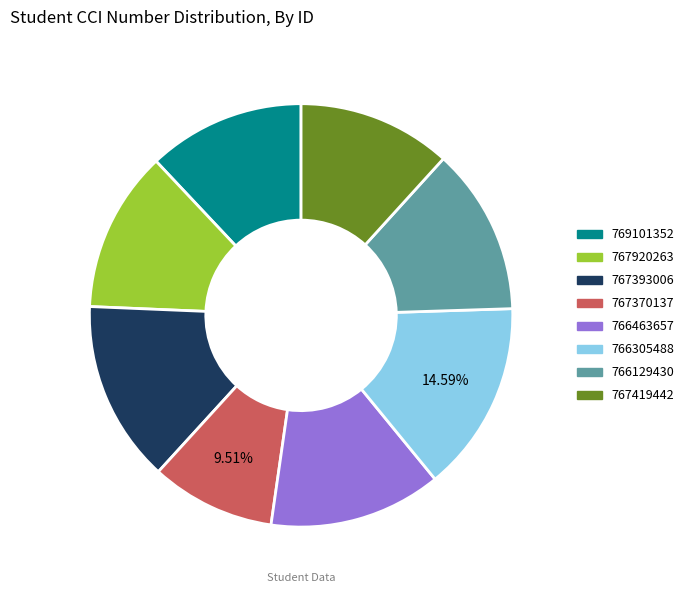

Which category has the smallest portion of the pie?

767370137